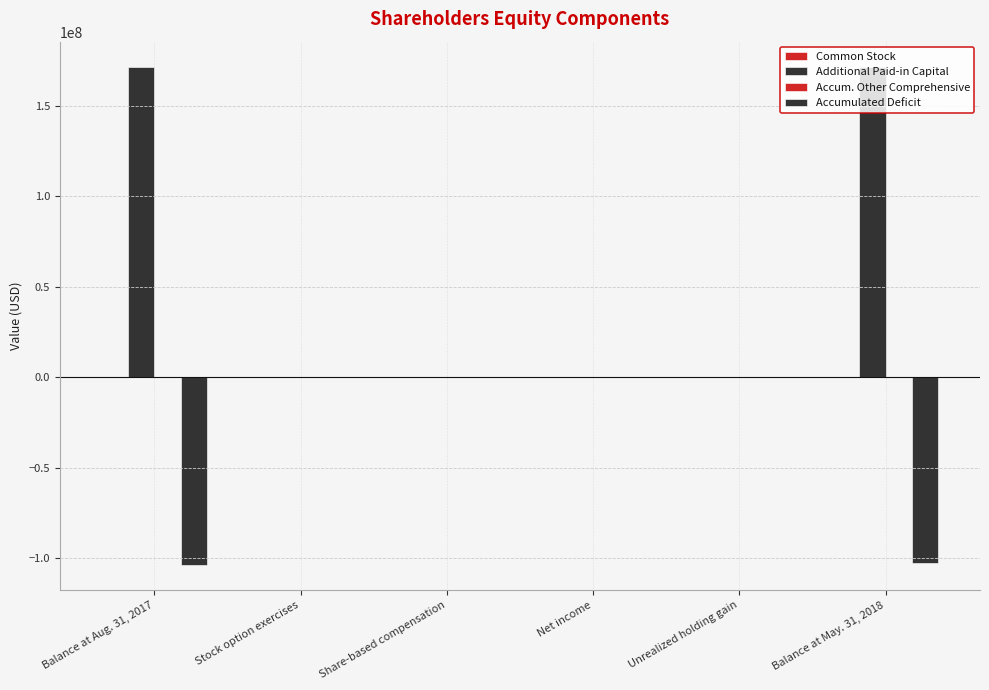

How many groups of bars are there?

6